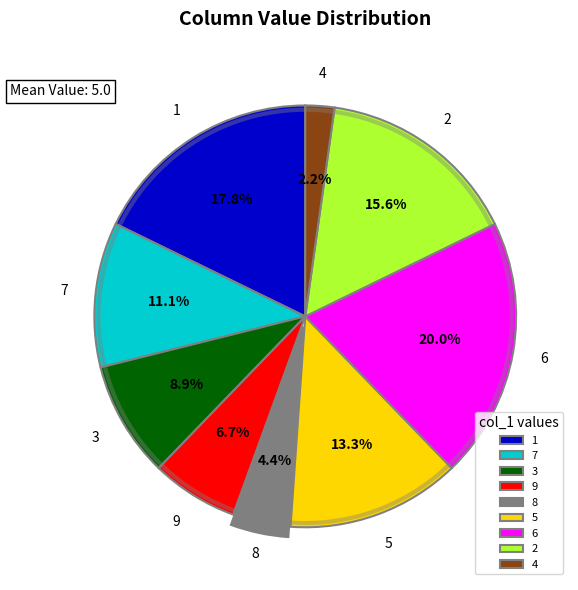

What is the largest slice in the pie chart?

6